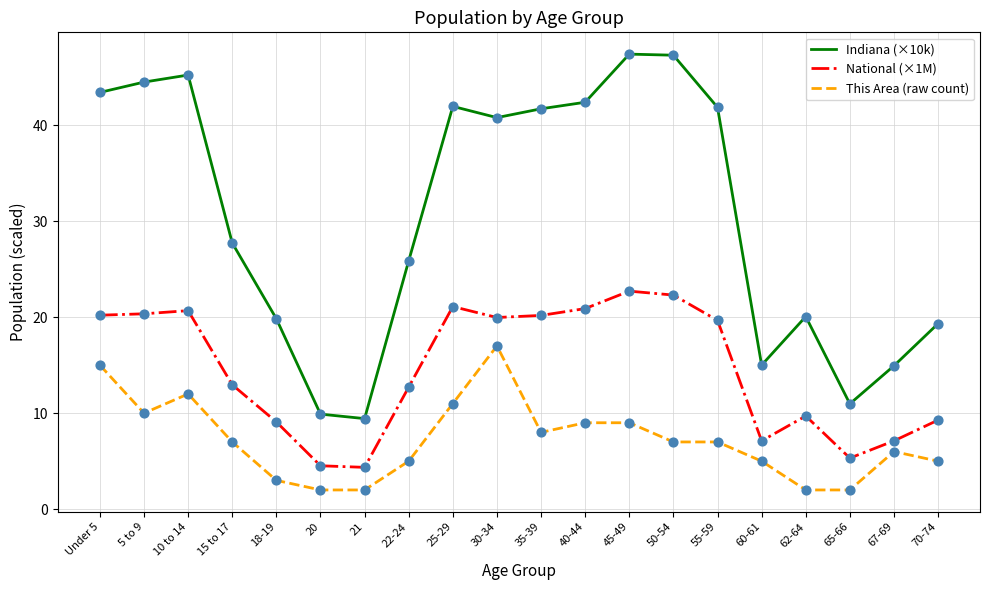

What is the total value across all series at 67-69?

28.1